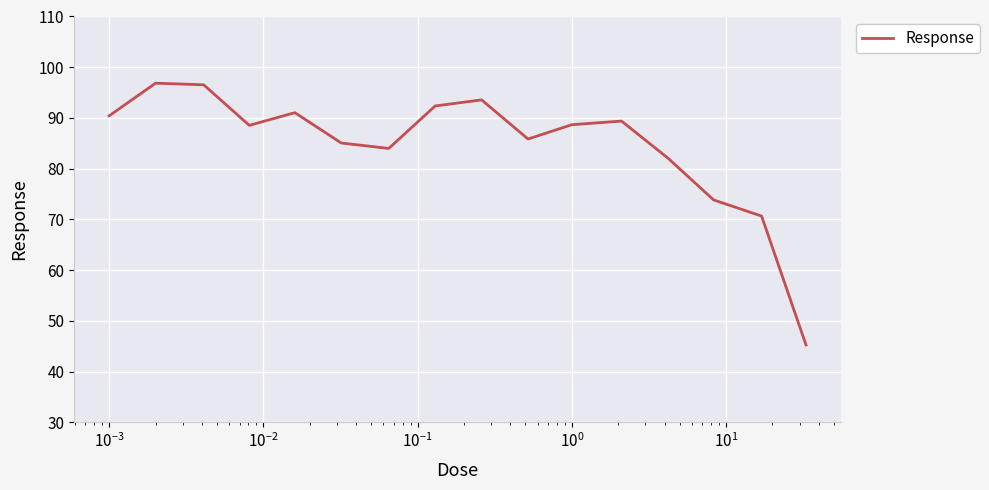

What is the difference between the maximum and minimum values?

51.6